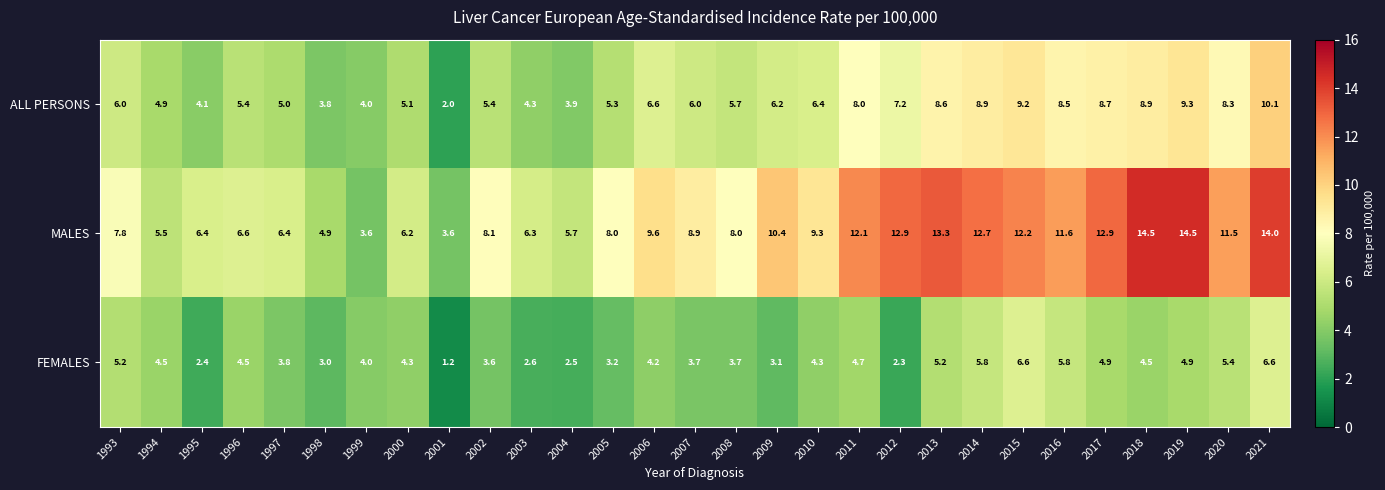

Count the number of categories in the chart.

29